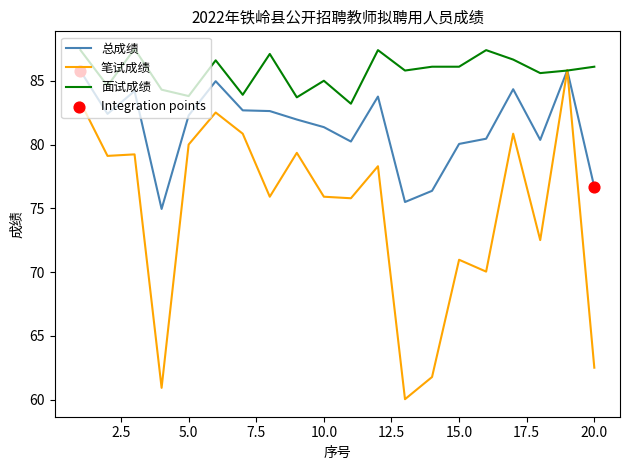

Which series has the largest total across all categories?

面试成绩